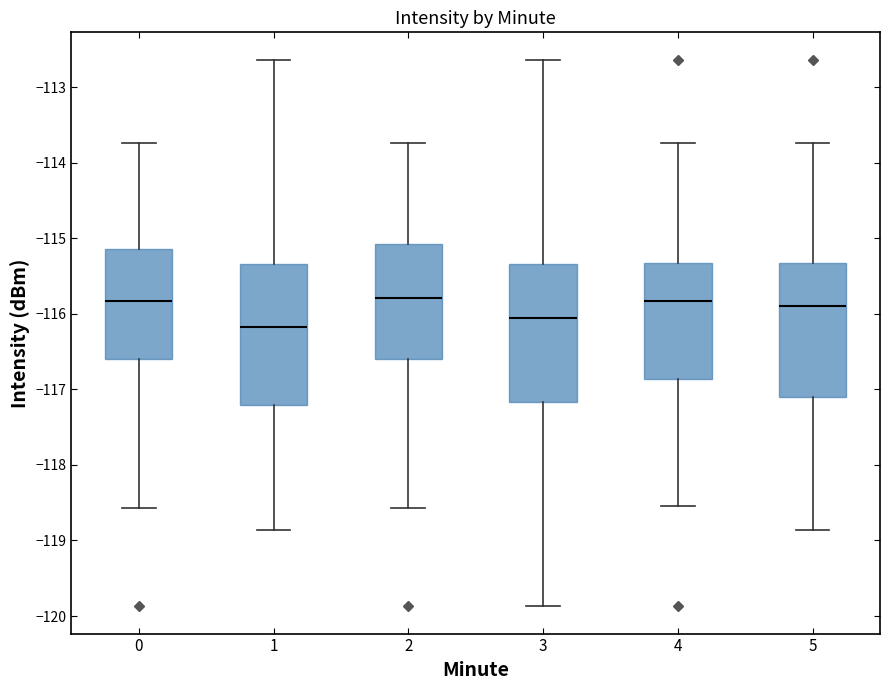

Where is the upper edge of the box at x = 3 on the y-axis? The values are not printed on the chart, so give them approximately, as read against the axis.

-115.3